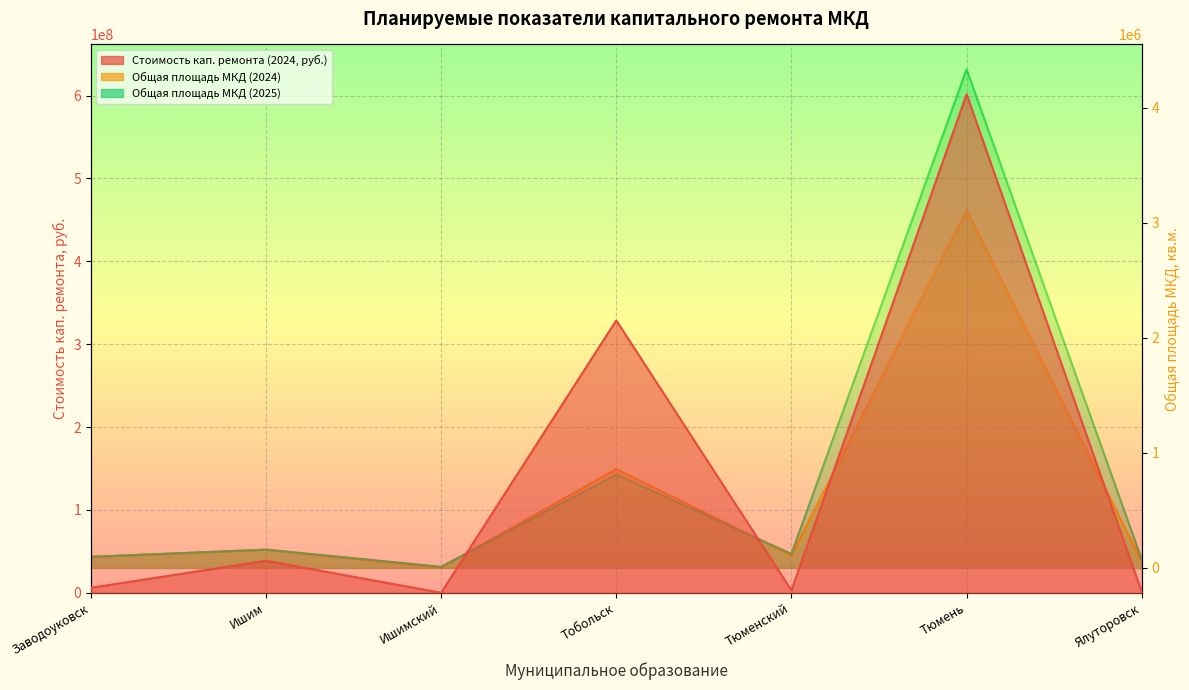

What is the value of the Общая площадь МКД (2024) point at the 7th from the left?

56334.6